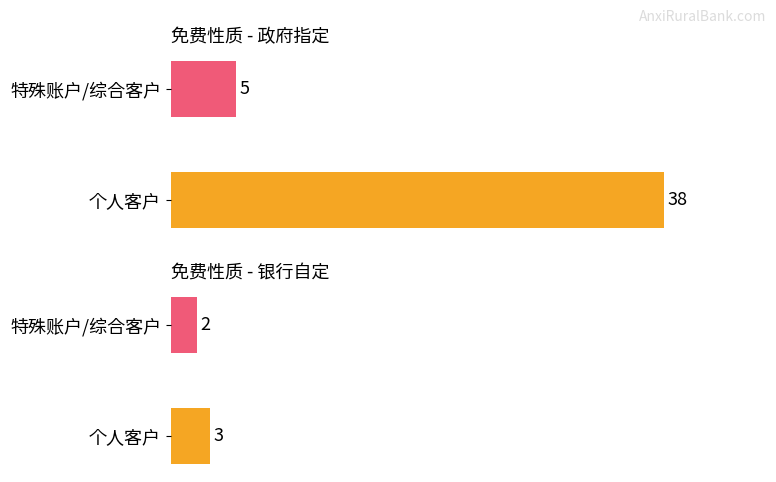

At how many categories does at least one series exceed 15?

1